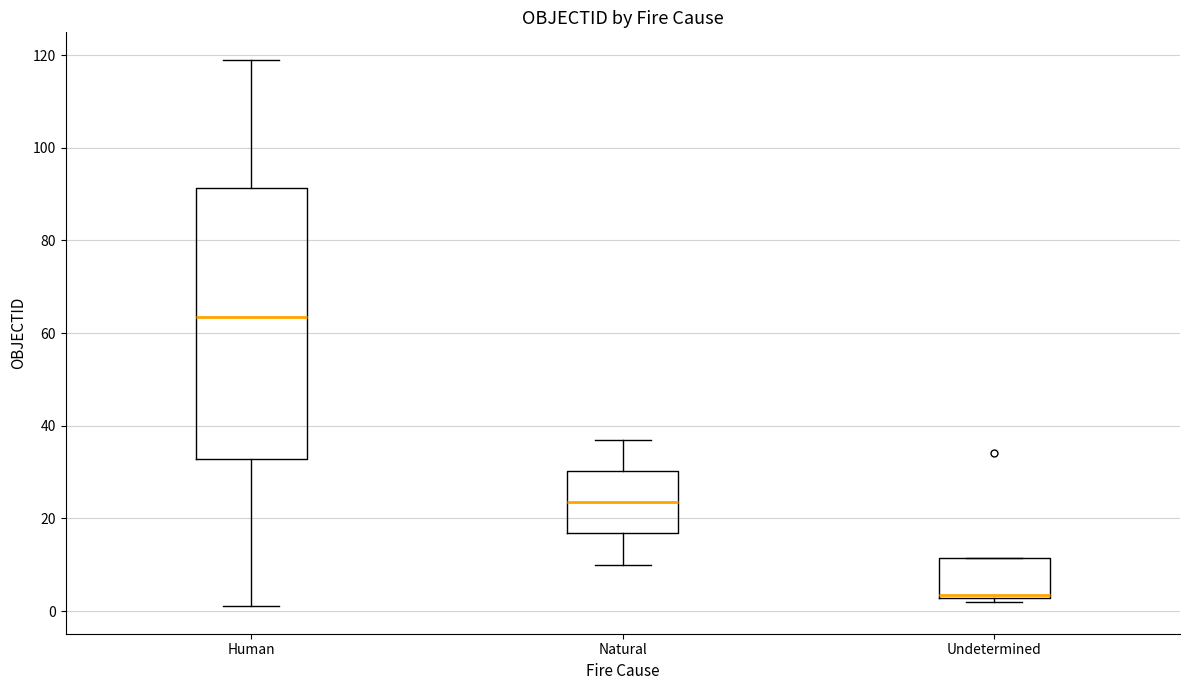

Which box's median line is the lowest?

Undetermined